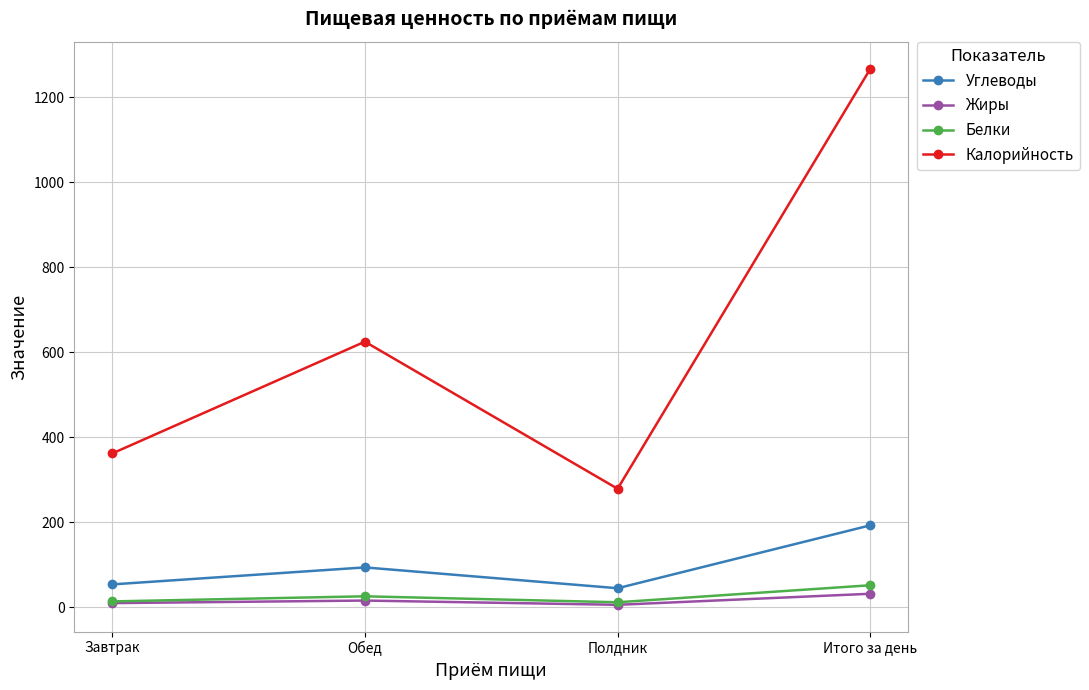

At Итого за день, list the series in order from largest to smallest.

Калорийность, Углеводы, Белки, Жиры